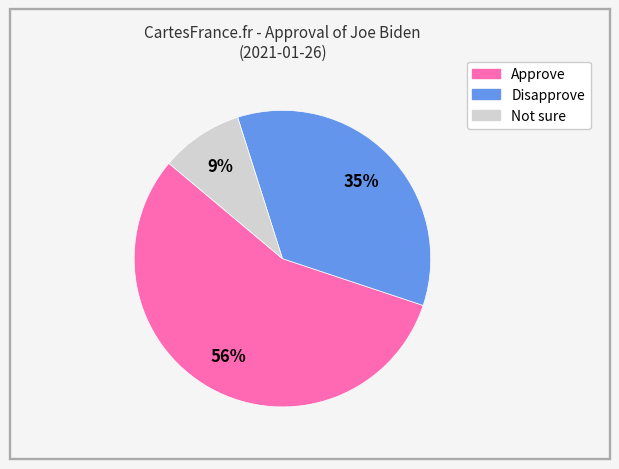

What percentage is the Not sure slice, to the nearest percent?

9%